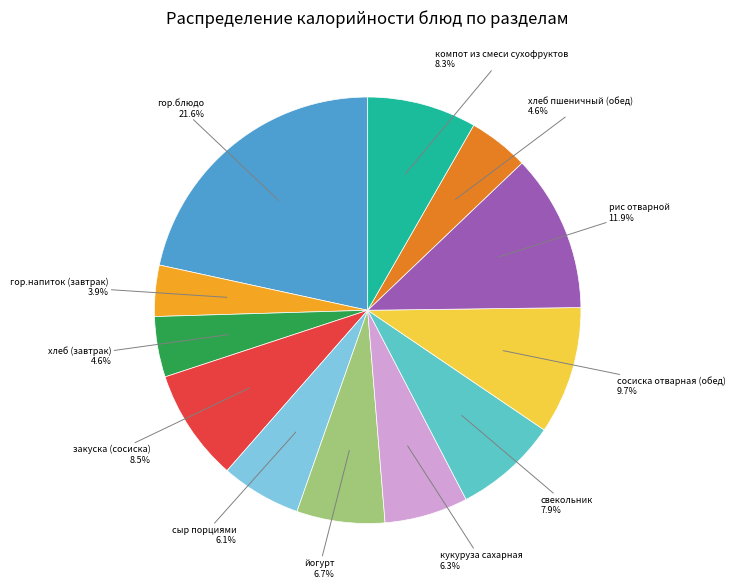

Is there a majority slice in this chart?

No